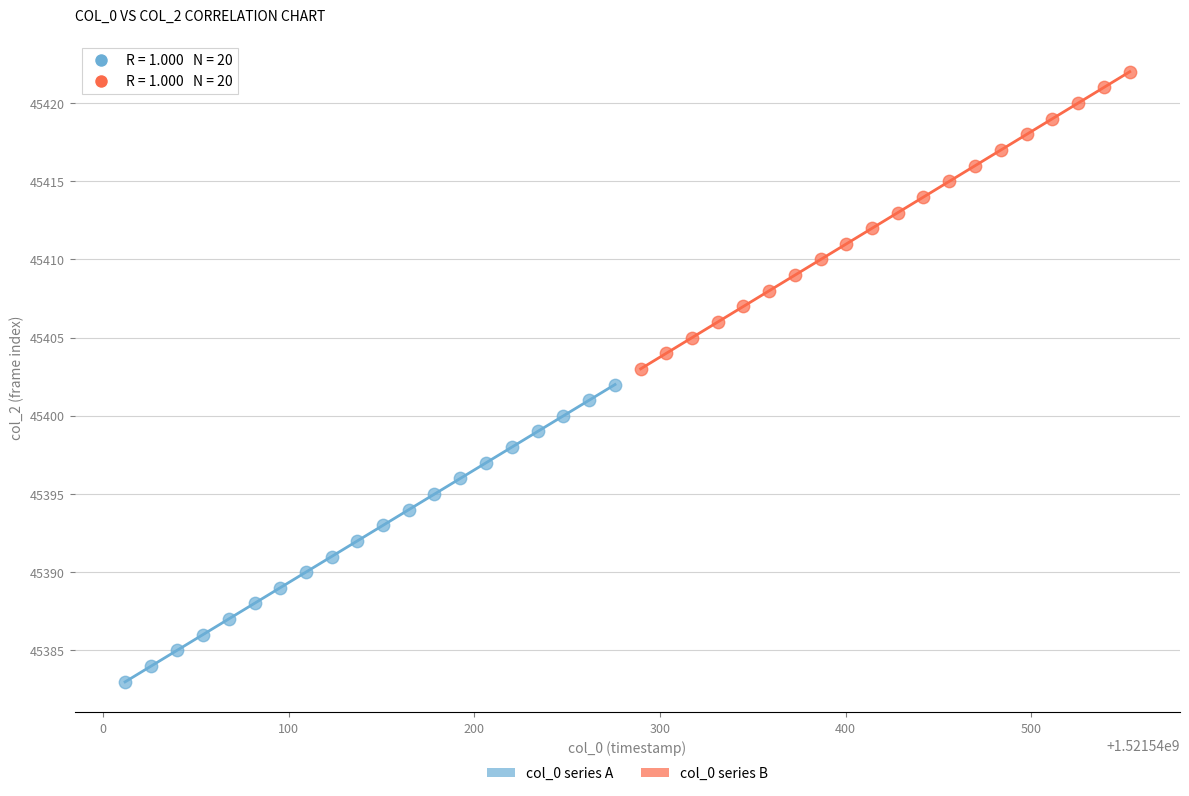

Which series contains the lowest Y value?

col_0 series A